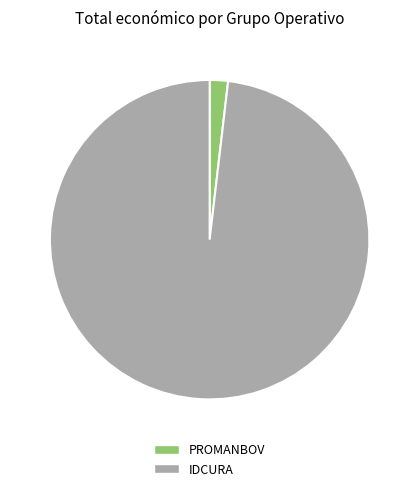

The IDCURA slice represents 84% of the pie. True or false?

False